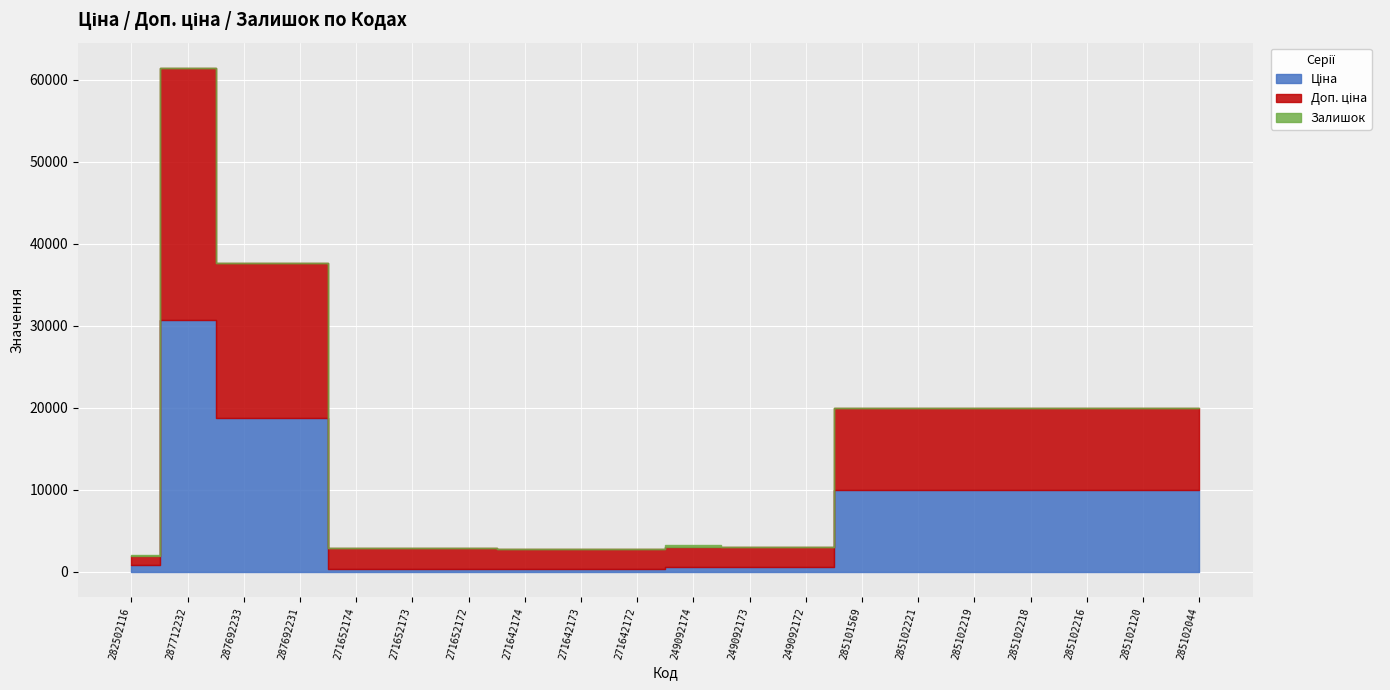

What position from the left is 282502116?

1